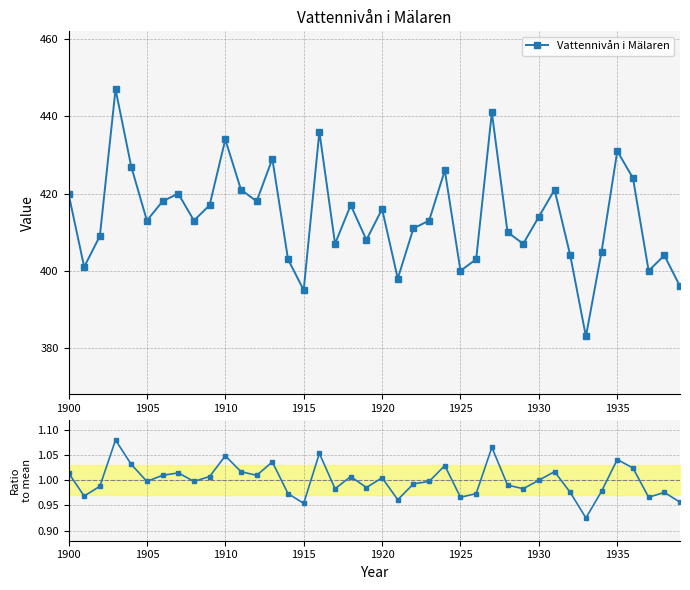

Reading right to left, list all the values displayed in this chart.

Vattennivån i Mälaren: 396.0	404.0	400.0	424.0	431.0	405.0	383.0	404.0	421.0	414.0	407.0	410.0	441.0	403.0	400.0	426.0	413.0	411.0	398.0	416.0	408.0	417.0	407.0	436.0	395.0	403.0	429.0	418.0	421.0	434.0	417.0	413.0	420.0	418.0	413.0	427.0	447.0	409.0	401.0	420.0
Ratio to mean: 1.0	1.0	1.0	1.0	1.0	1.0	0.9	1.0	1.0	1.0	1.0	1.0	1.1	1.0	1.0	1.0	1.0	1.0	1.0	1.0	1.0	1.0	1.0	1.1	1.0	1.0	1.0	1.0	1.0	1.0	1.0	1.0	1.0	1.0	1.0	1.0	1.1	1.0	1.0	1.0